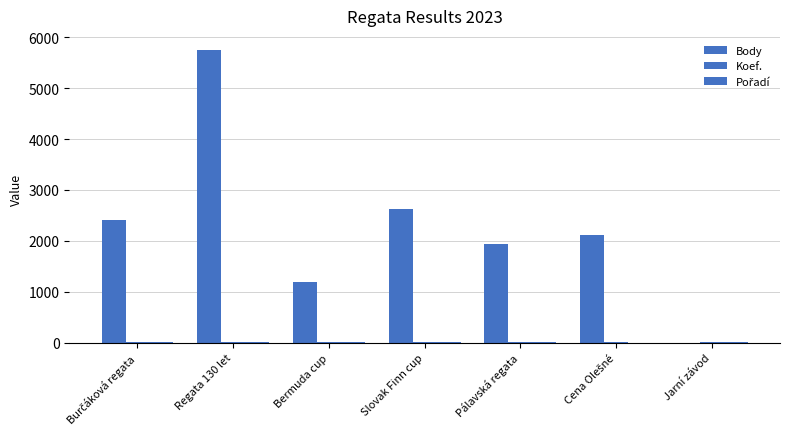

Which label corresponds to the largest value in the chart?

Regata 130 let